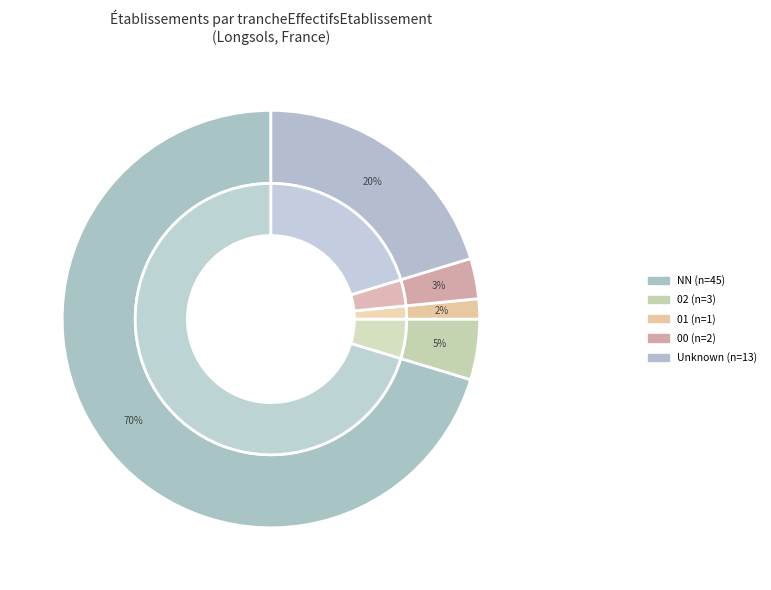

Is it true that 68.20B is 1% of the pie?

False